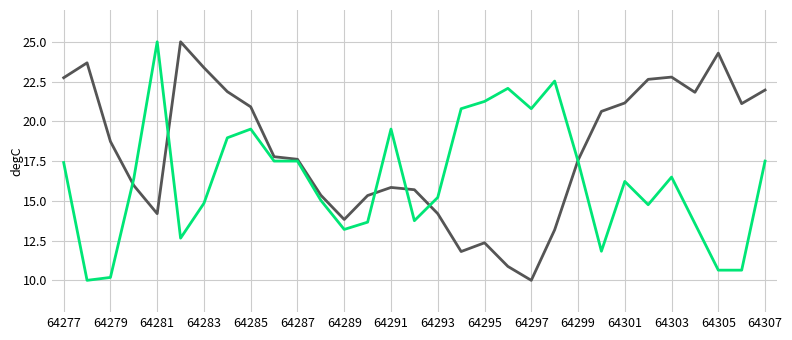

What is the greatest value displayed?

25.0